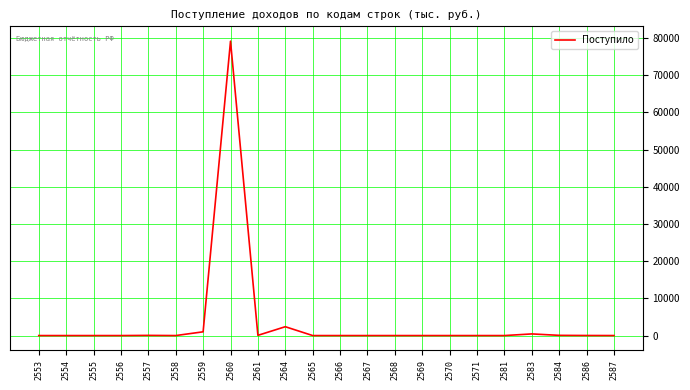

True or false: the data shows 1007 at 2559.

True